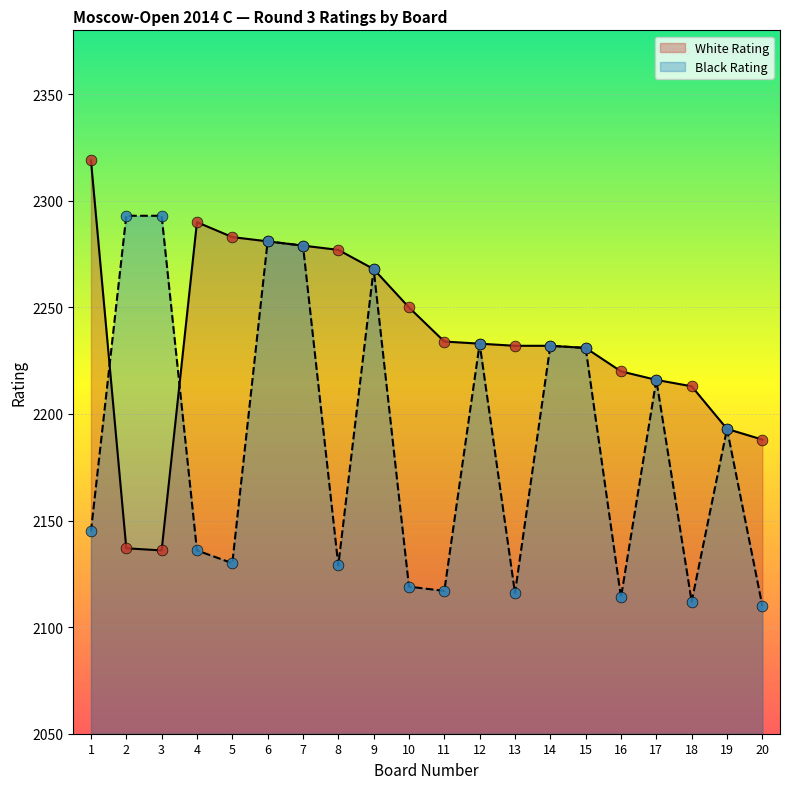

Which series reaches the maximum Y coordinate?

White Rating